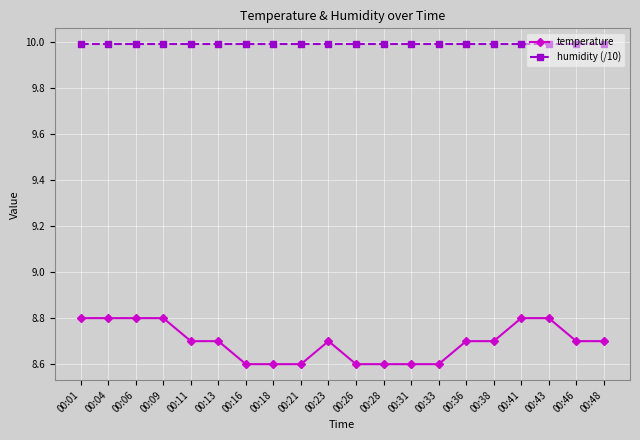

Which series has the widest spread of values?

temperature